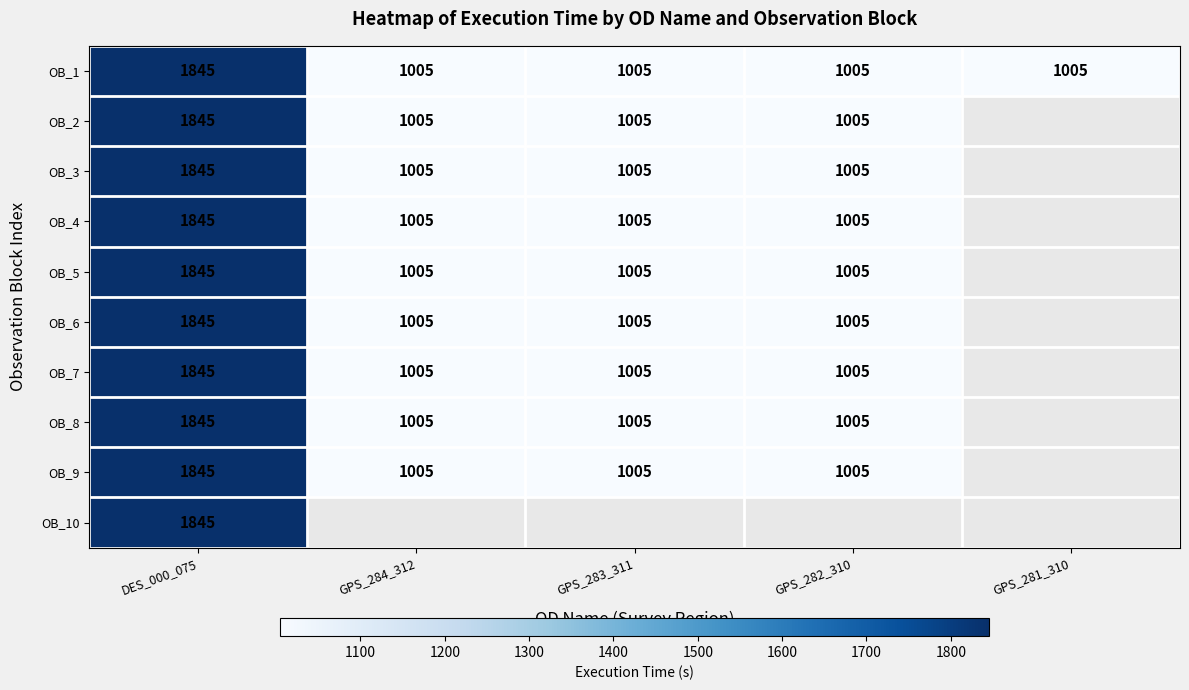

The value of OB_3 at GPS_282_310 is 1005. True or false?

True